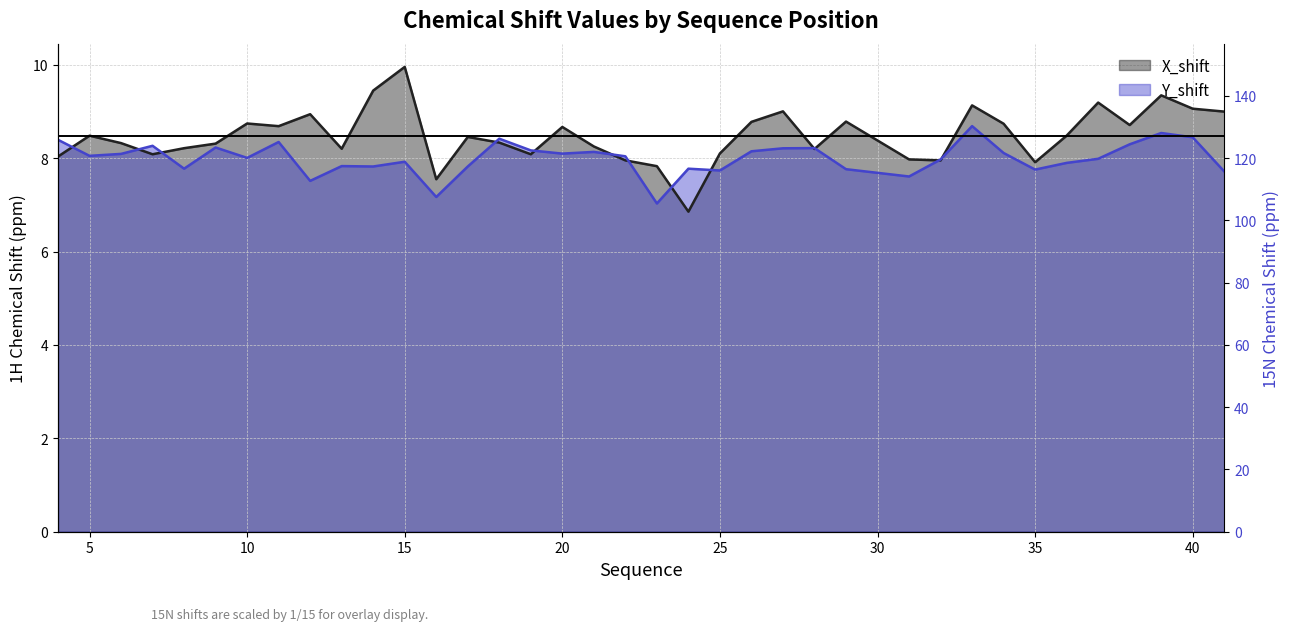

At which category does Y_shift reach its first local valley?

5